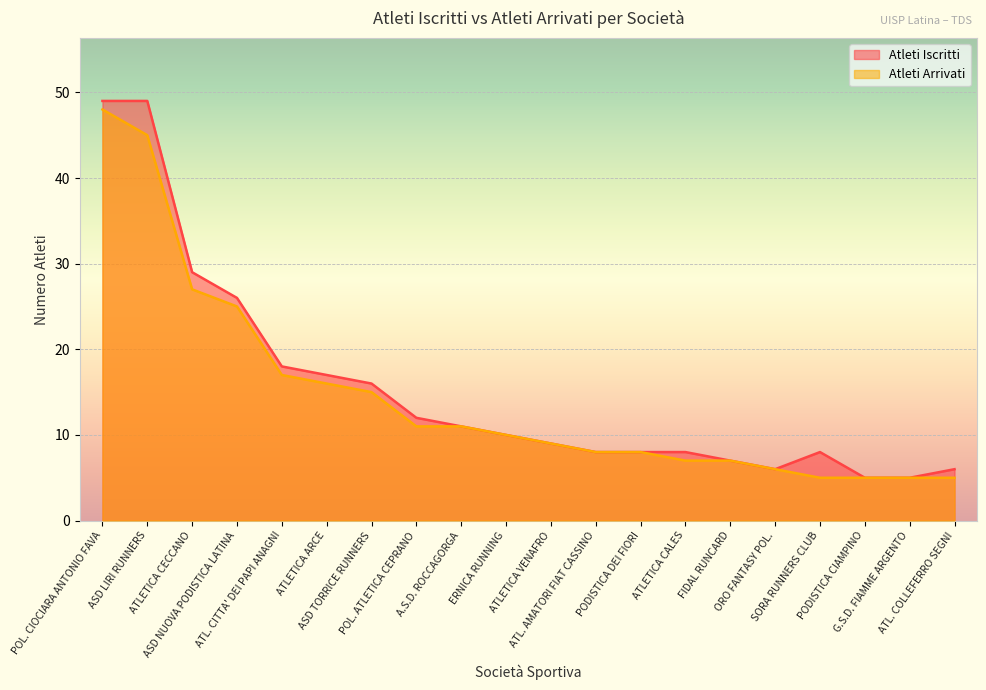

List the series in order of their overall mean, highest first.

Atleti Iscritti, Atleti Arrivati